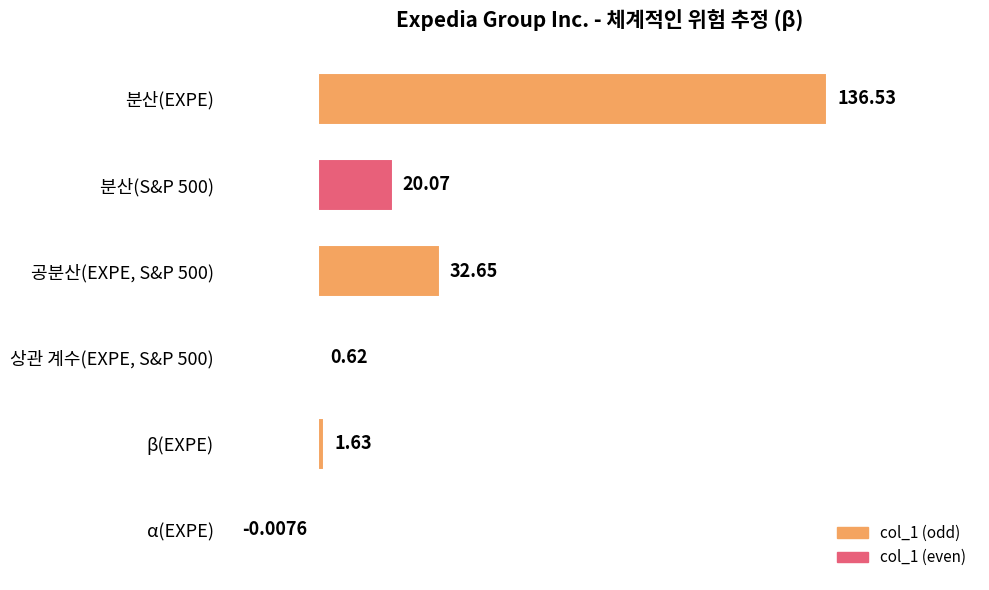

How many series are shown in this chart?

1